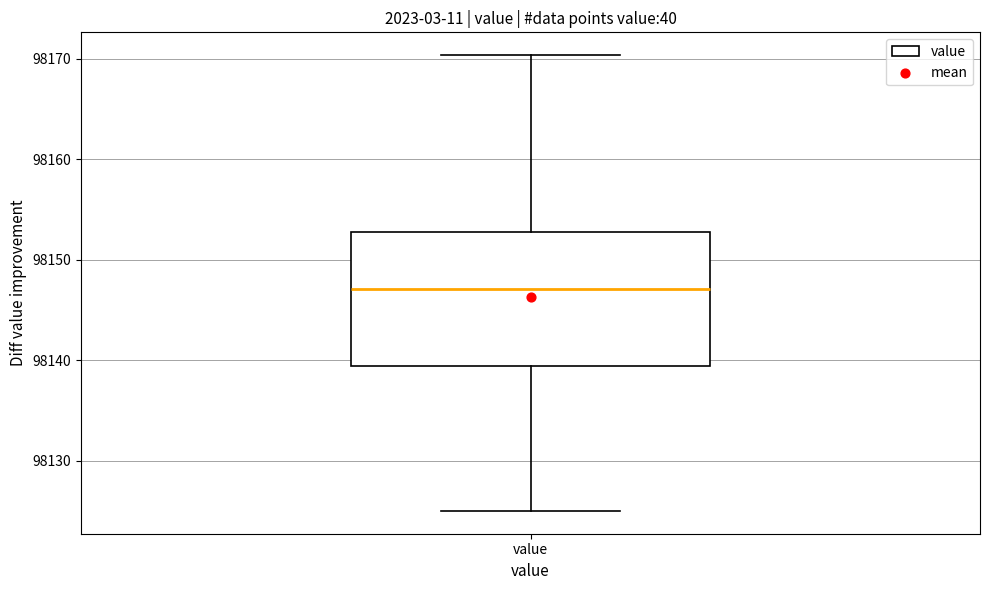

Transcribe this box plot: give where the median line is, the range the box spans, and where the two whiskers end, as read against the y-axis. The values are not printed on the chart, so give them approximately, as read against the axis.

median 98147, box 98139 to 98153, whiskers 98125 to 98170